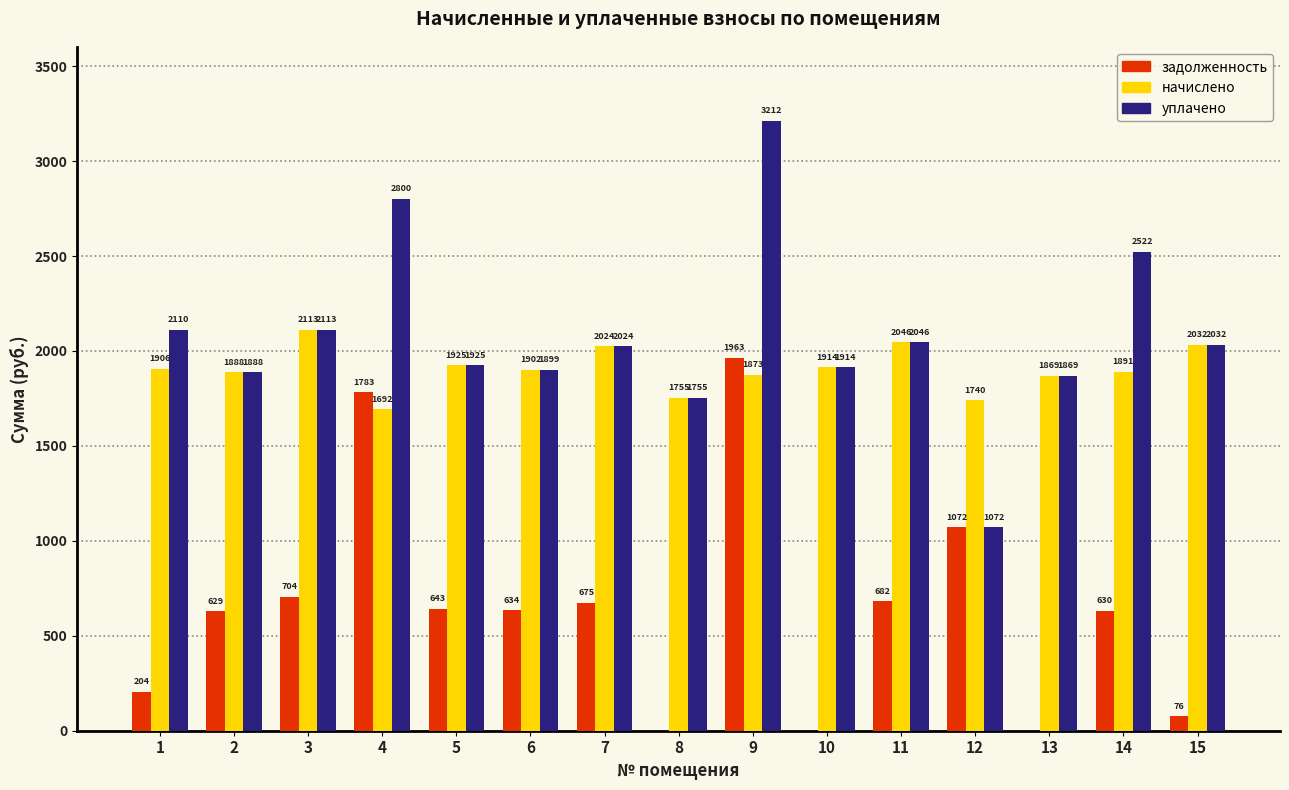

How many distinct data groups are displayed?

3